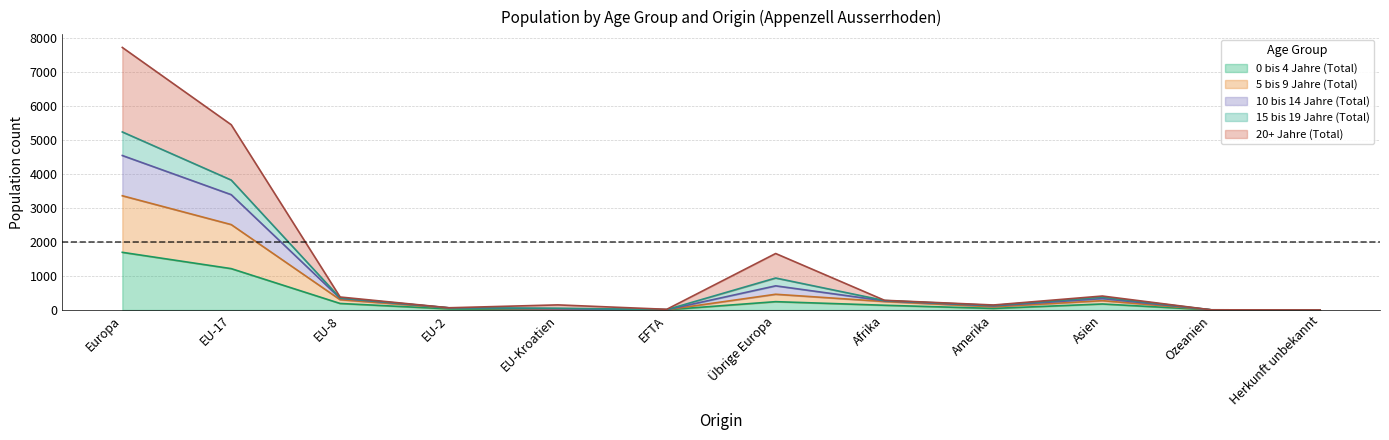

What is the lowest value of the 0 bis 4 Jahre (Total) series?

1